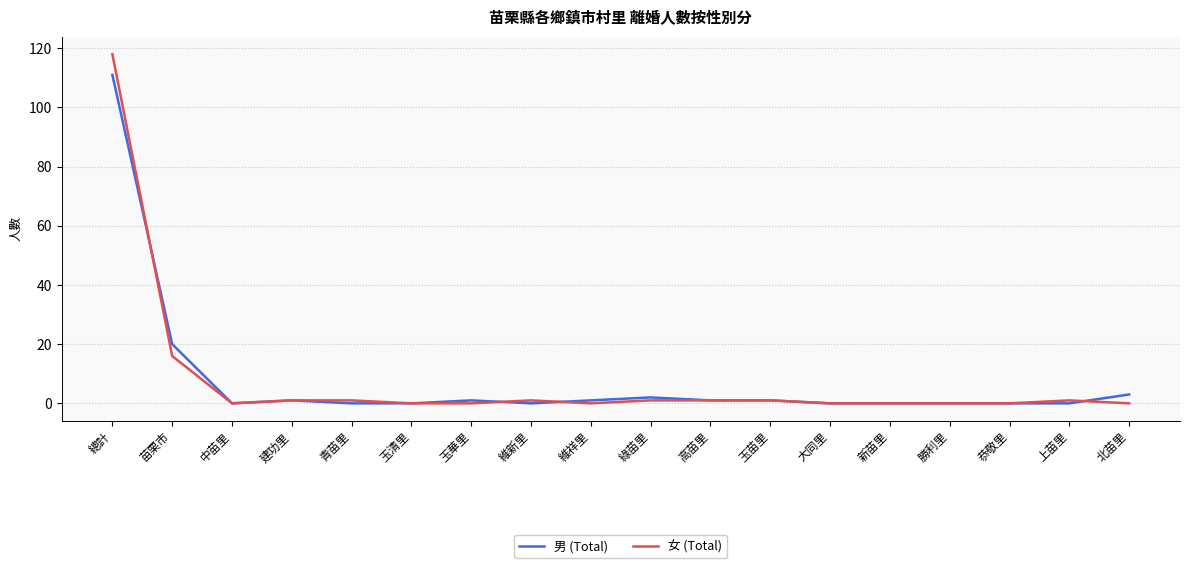

Rank the series at 總計 from highest to lowest value.

女 (Total), 男 (Total)